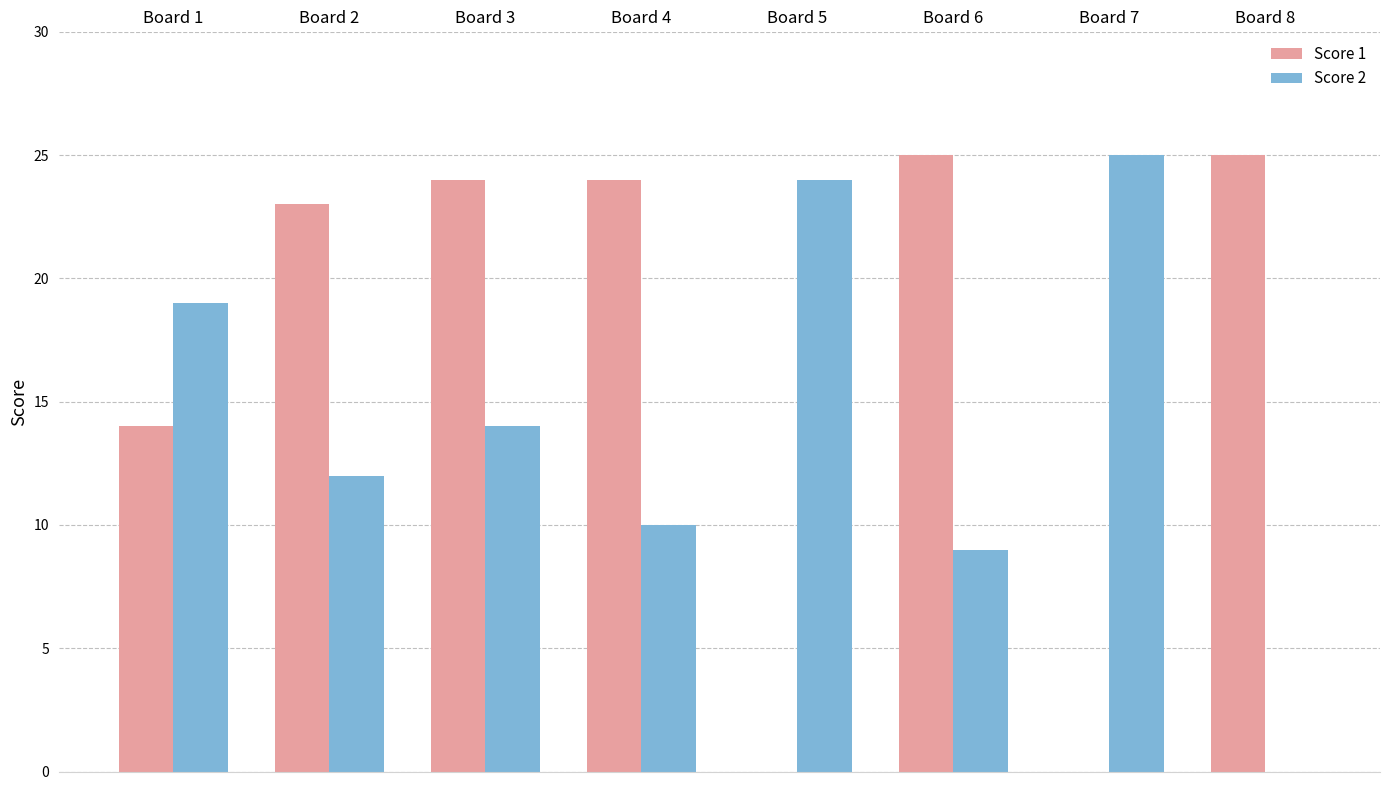

What is the sum of all Score 2 values?

113